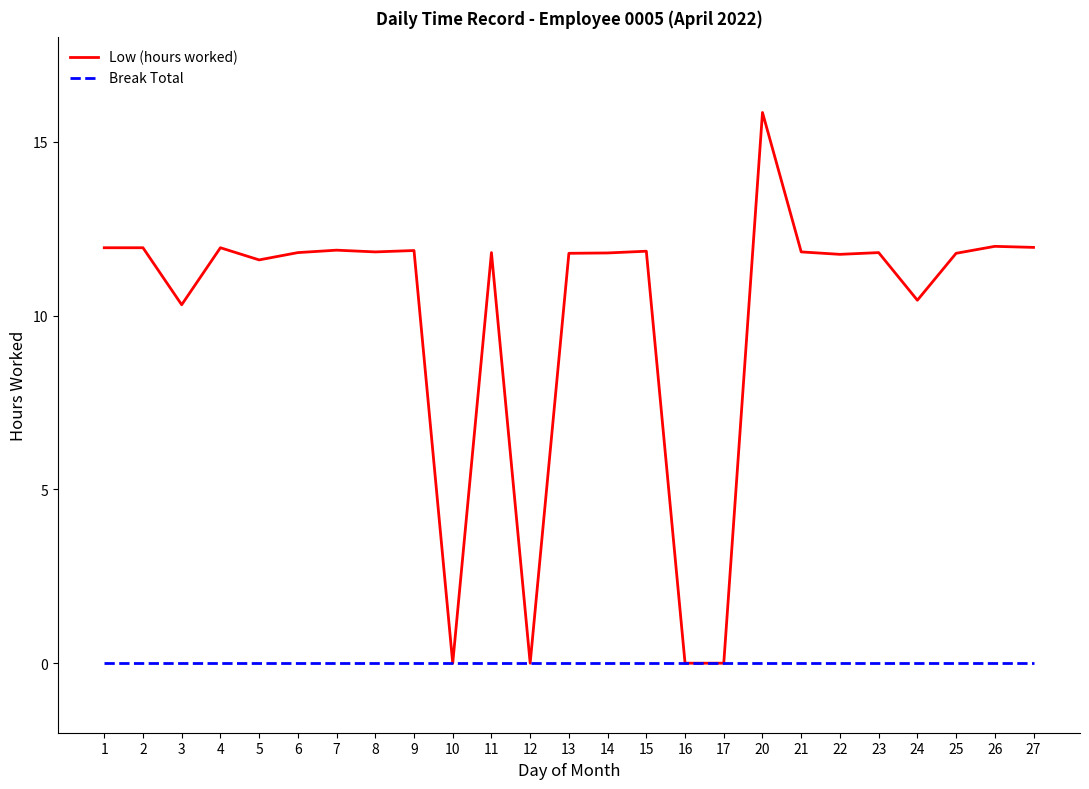

Which category has the highest value in the Low (hours worked) series?

20